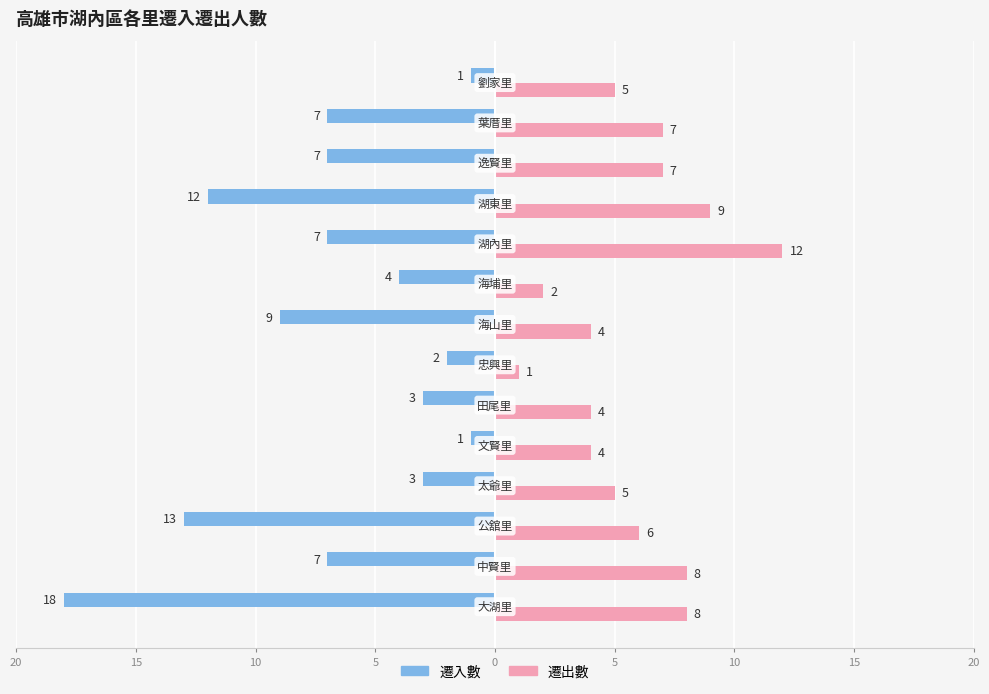

What are all the series names shown in the legend?

遷入數, 遷出數